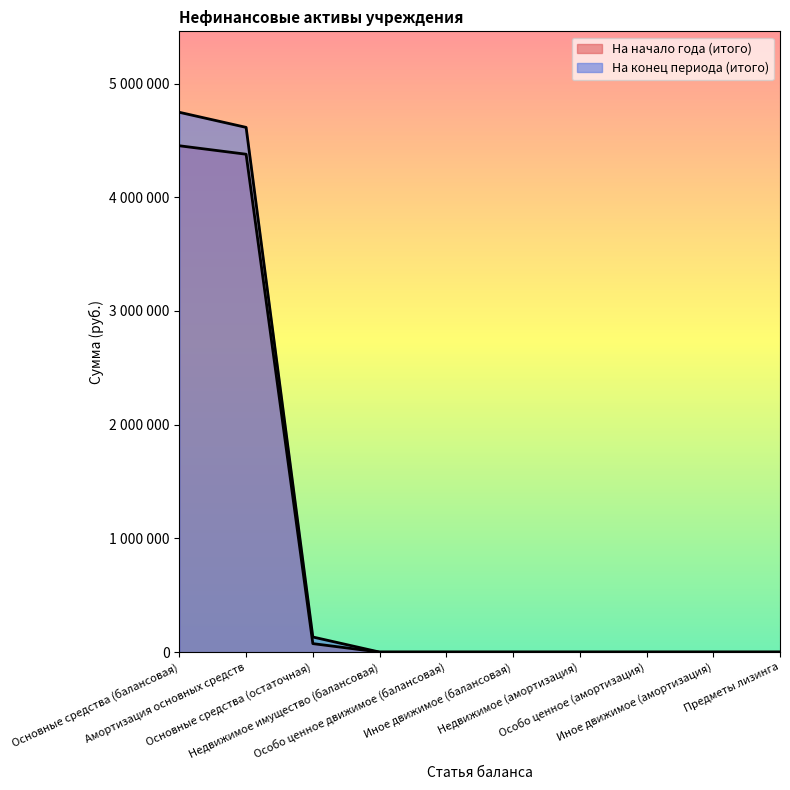

At which category is the sum across all series the highest?

Основные средства (балансовая)